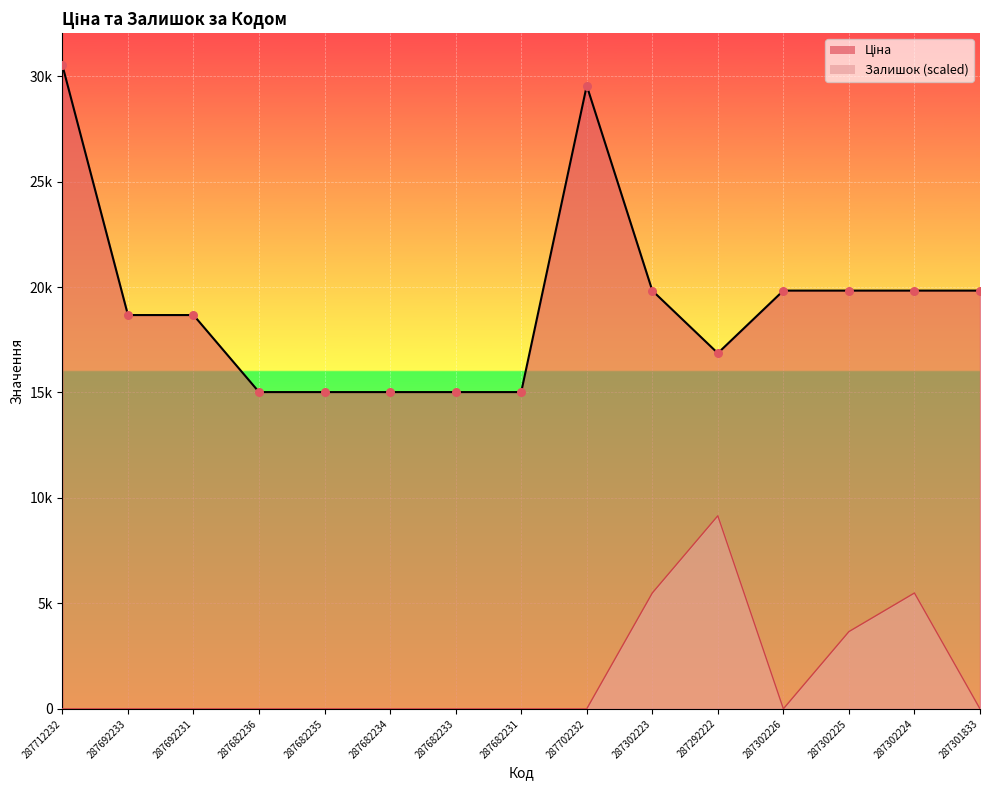

Which series reaches the maximum Y coordinate?

Ціна